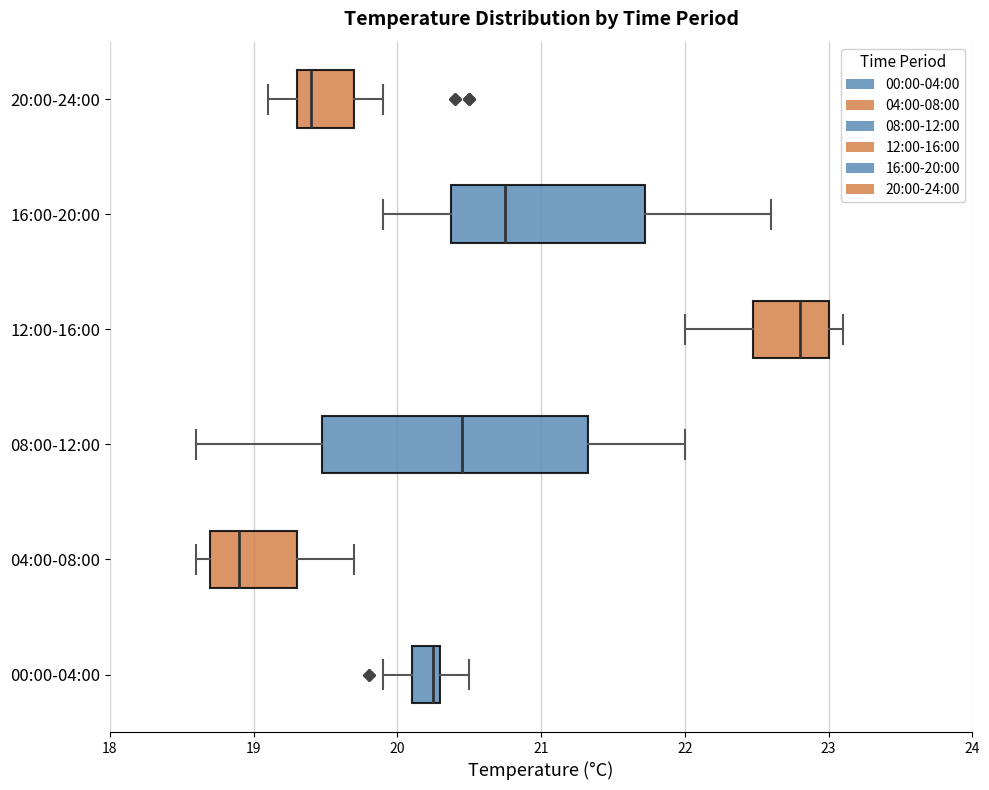

Where is the left edge of the box for 16:00-20:00 on the x-axis? The values are not printed on the chart, so give them approximately, as read against the axis.

20.4